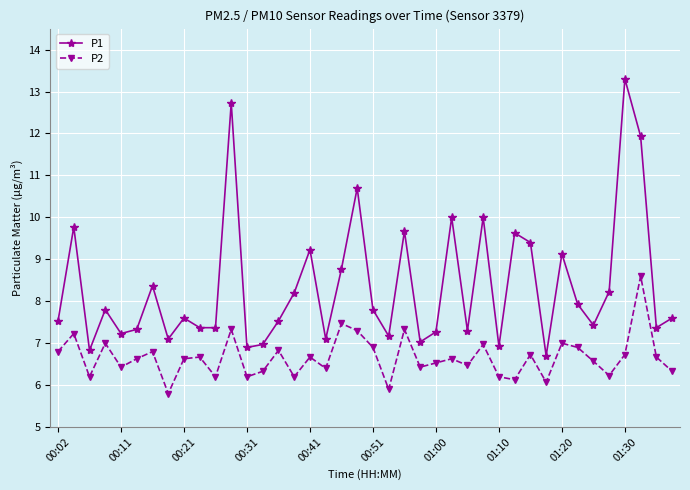

What is the value of the P1 point at the 29th from the left?

6.9